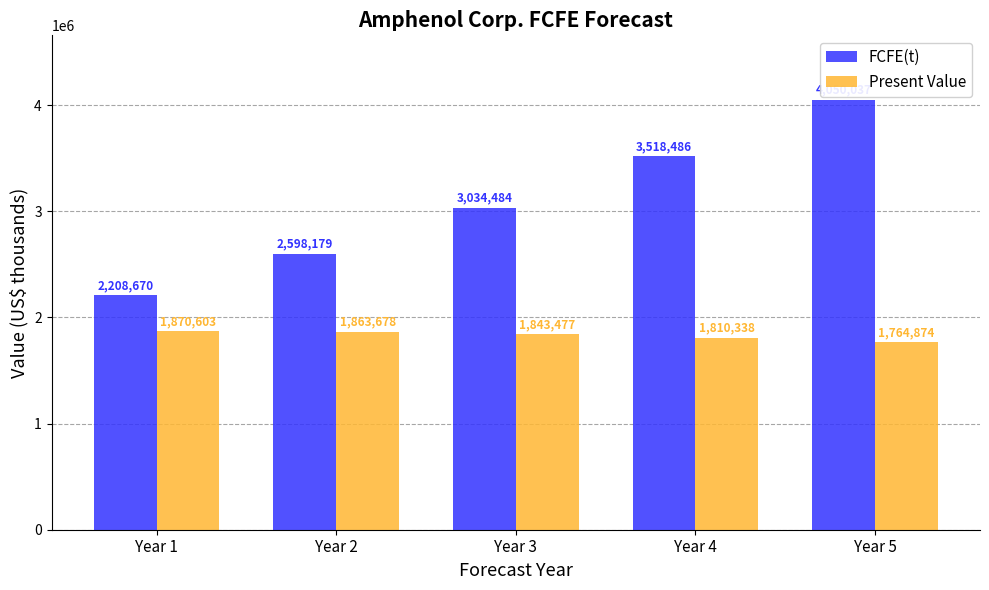

At how many categories does at least one series exceed 3077629?

2